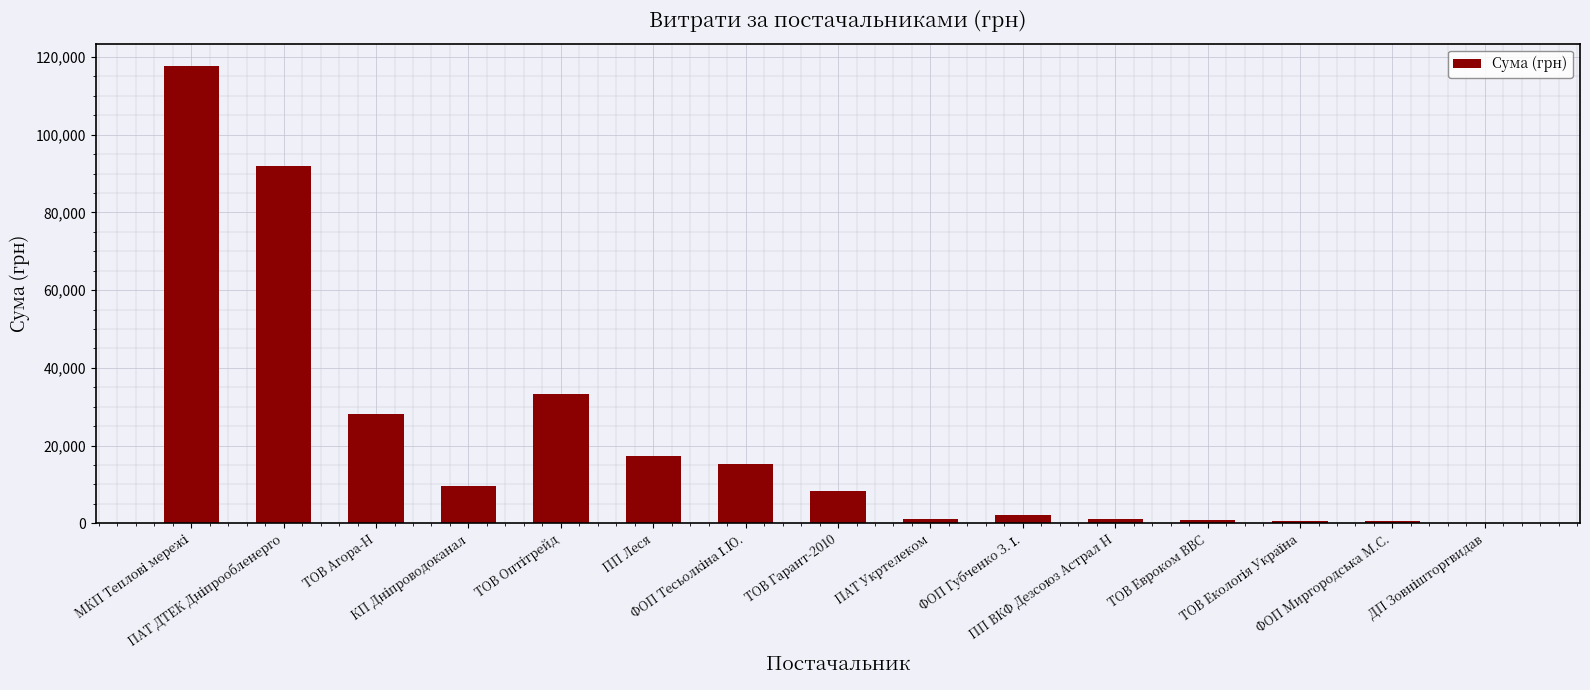

What is the maximum value shown in the chart?

117568.8